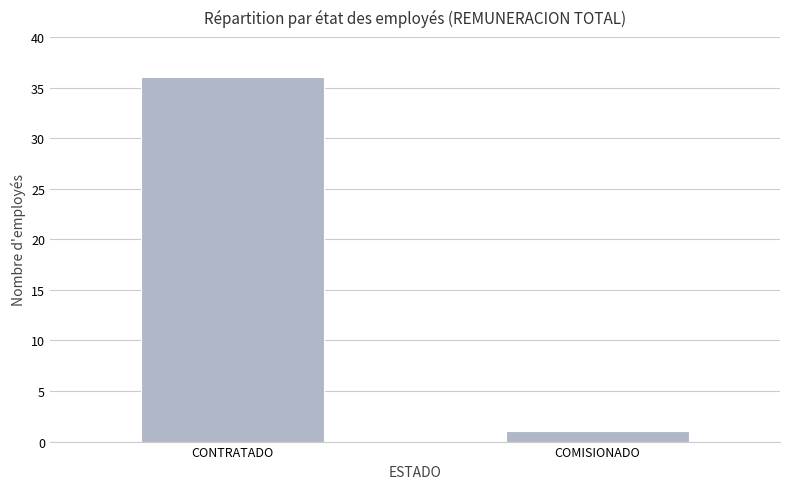

What is the change in value from CONTRATADO to COMISIONADO?

-35